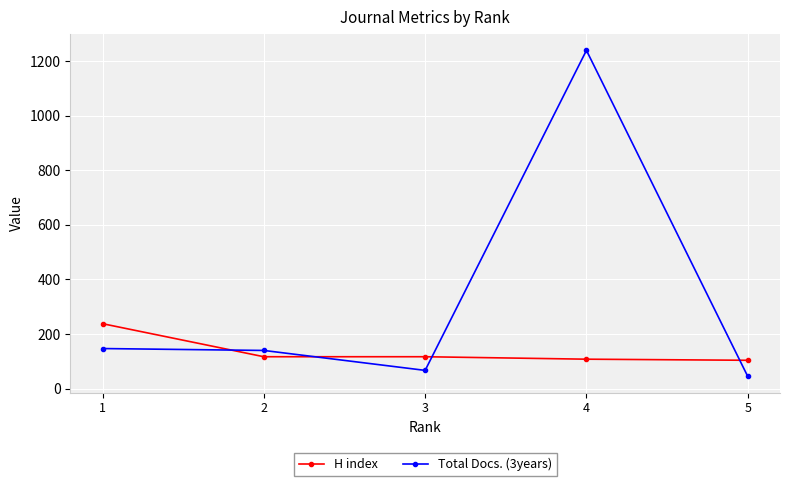

What is the average value of the H index series?

137